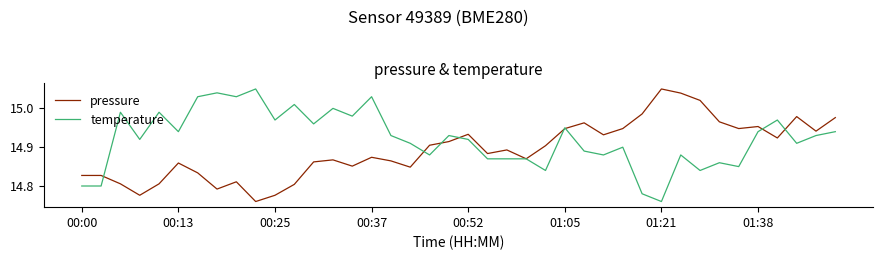

Which series has the largest total across all categories?

temperature